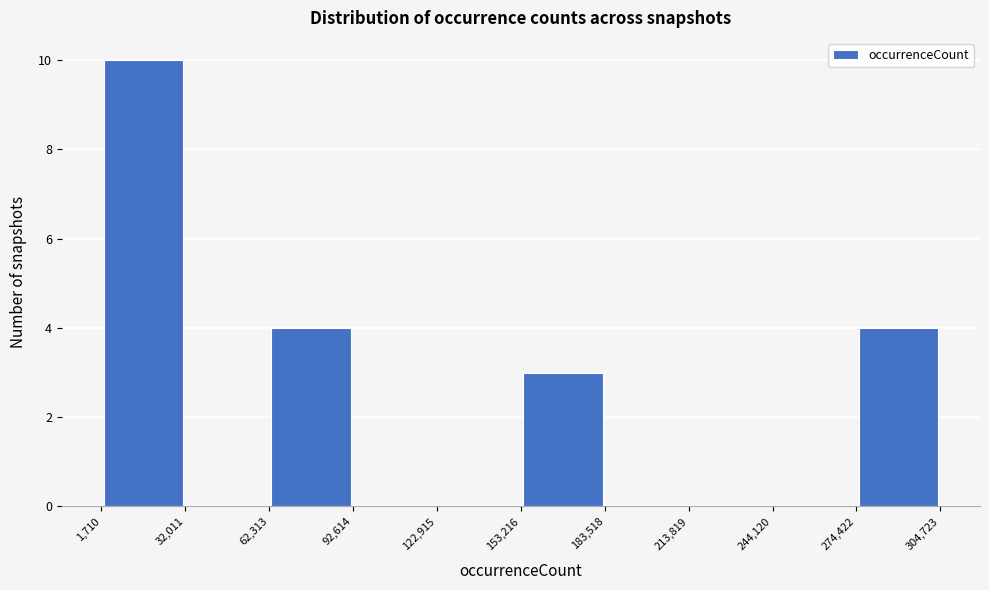

Reading left to right, transcribe this chart: for each bar, give the range it covers on the x-axis and its height. The values are not printed on the chart, so give them approximately, as read against the axis.

1,710 to 32,011: 10
32,011 to 62,313: 0
62,313 to 92,614: 4
92,614 to 122,915: 0
122,915 to 153,216: 0
153,216 to 183,518: 3
183,518 to 213,819: 0
213,819 to 244,120: 0
244,120 to 274,422: 0
274,422 to 304,723: 4